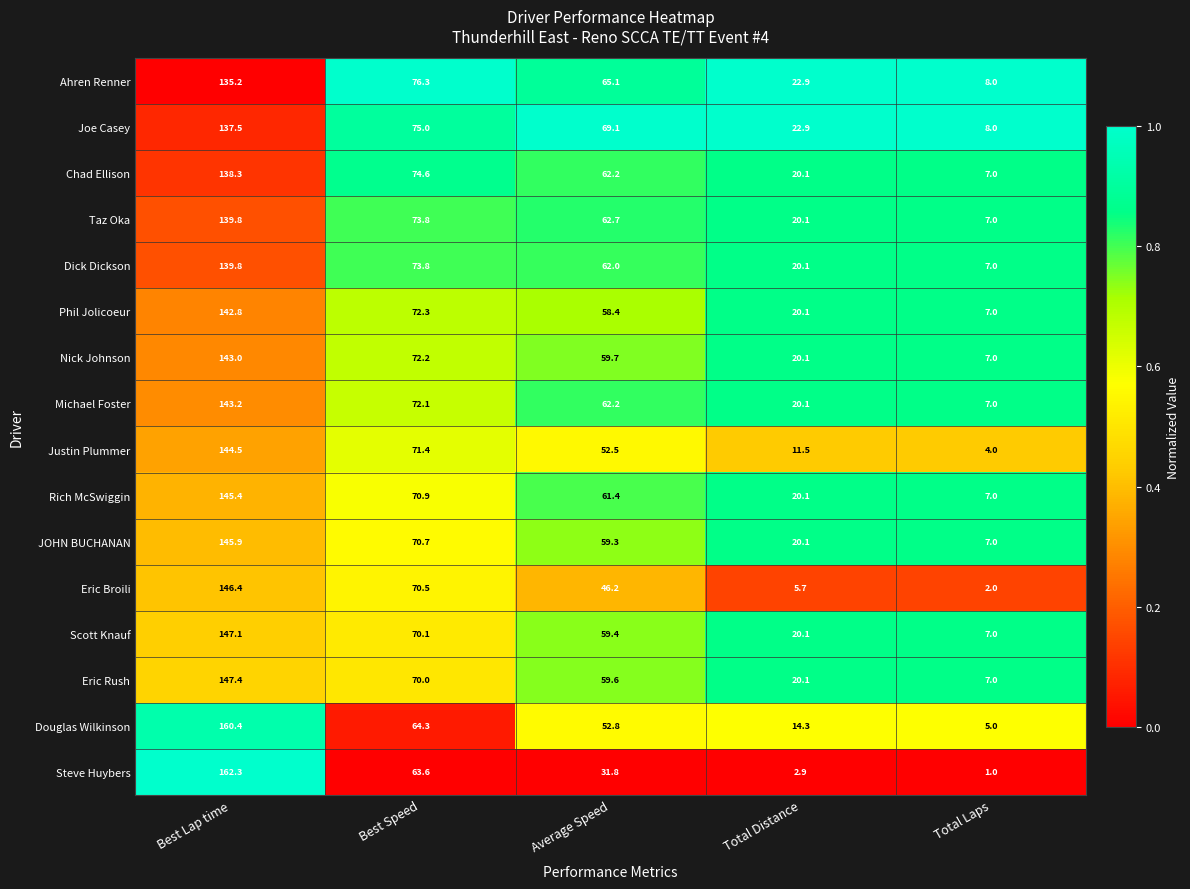

Where is Chad Ellison nearest to the value 72?

Best Speed